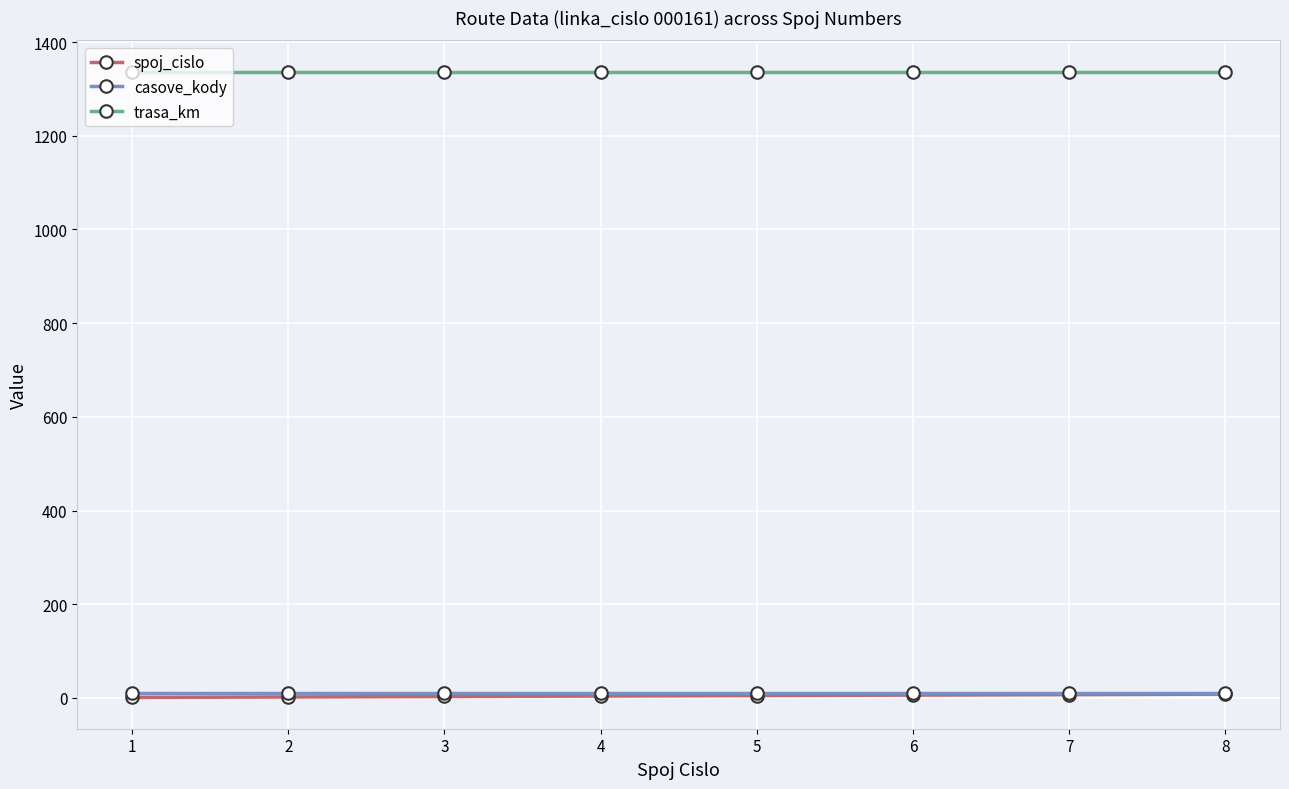

What are all the series names shown in the legend?

spoj_cislo, casove_kody, trasa_km